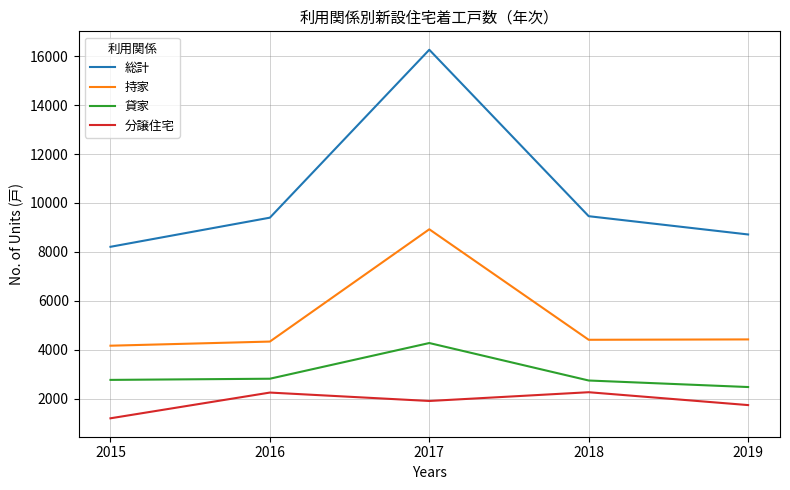

What is the sum of the 総計 values at 2016 and 2019?

18111